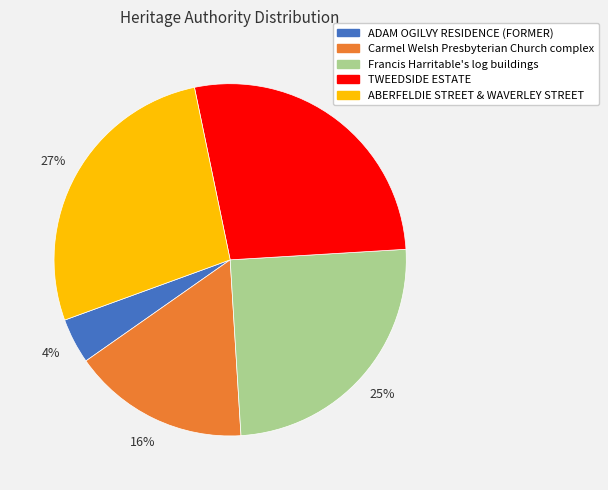

Does any single category account for the majority?

No